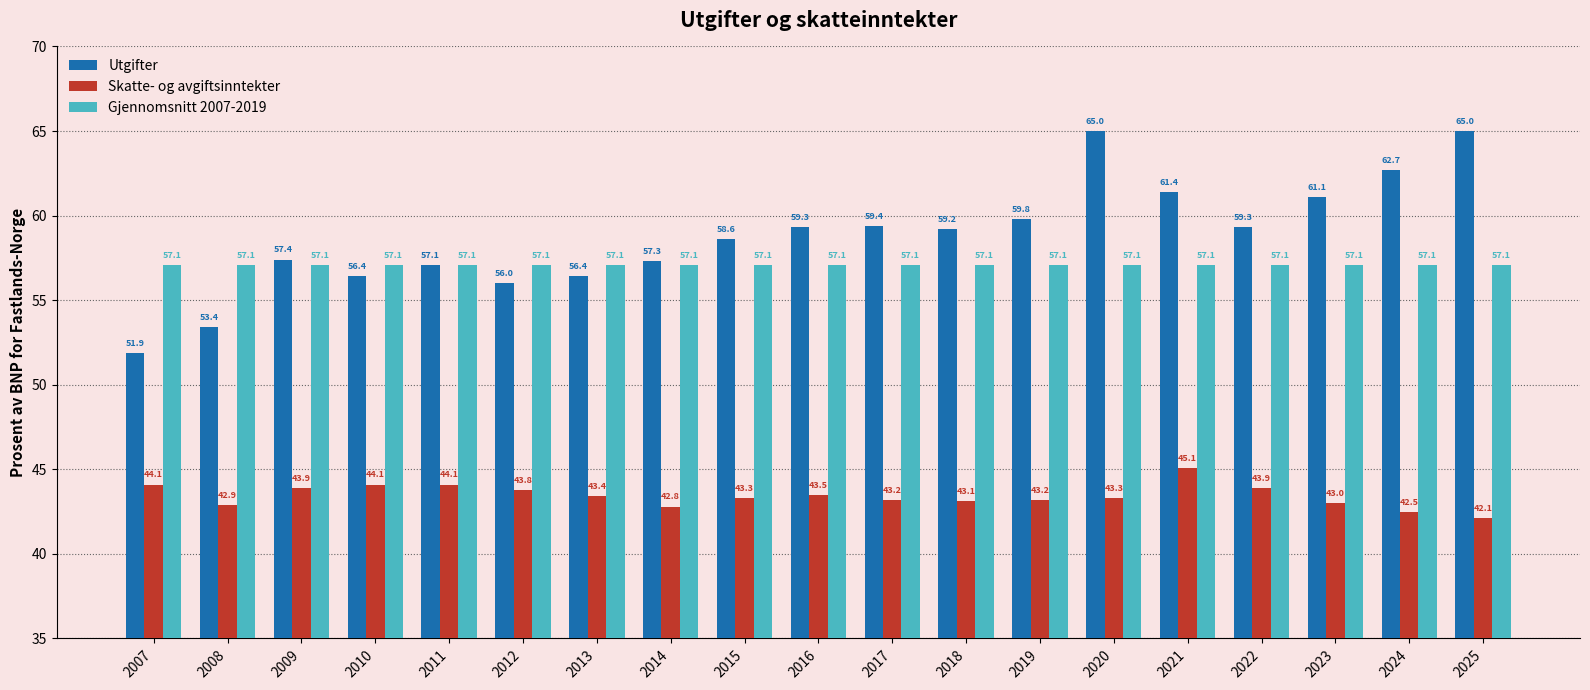

Reading left to right, extract all data points from this chart.

Utgifter: 2007=51.9	2008=53.4	2009=57.4	2010=56.4	2011=57.1	2012=56.0	2013=56.4	2014=57.3	2015=58.6	2016=59.3	2017=59.4	2018=59.2	2019=59.8	2020=65.0	2021=61.4	2022=59.3	2023=61.1	2024=62.7	2025=65.0
Skatte- og avgiftsinntekter: 2007=44.1	2008=42.9	2009=43.9	2010=44.1	2011=44.1	2012=43.8	2013=43.4	2014=42.8	2015=43.3	2016=43.5	2017=43.2	2018=43.1	2019=43.2	2020=43.3	2021=45.1	2022=43.9	2023=43.0	2024=42.5	2025=42.1
Gjennomsnitt 2007-2019: 2007=57.1	2008=57.1	2009=57.1	2010=57.1	2011=57.1	2012=57.1	2013=57.1	2014=57.1	2015=57.1	2016=57.1	2017=57.1	2018=57.1	2019=57.1	2020=57.1	2021=57.1	2022=57.1	2023=57.1	2024=57.1	2025=57.1